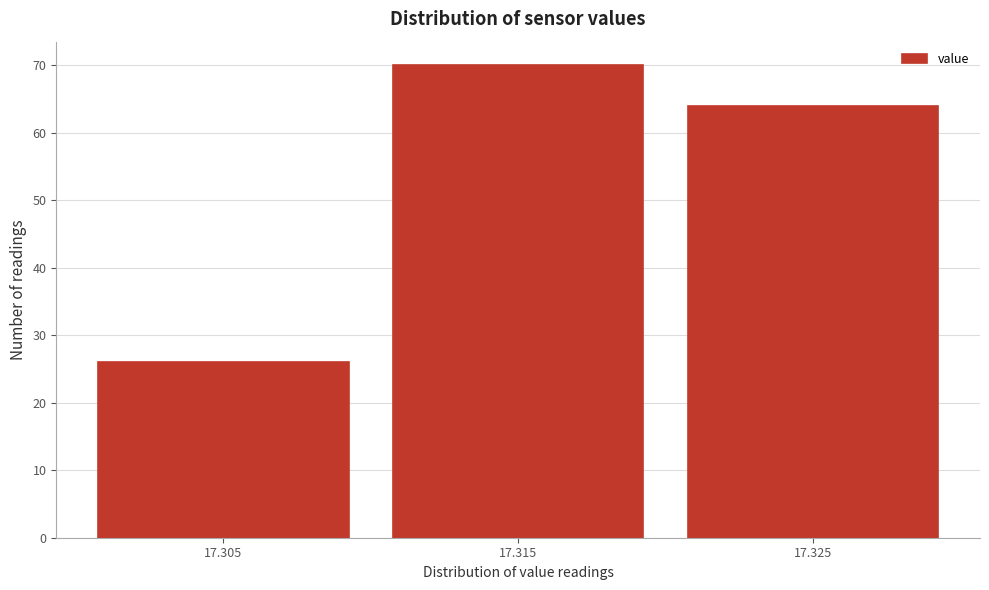

Reading left to right, transcribe all the data shown in this chart.

17.305=26	17.315=70	17.325=64